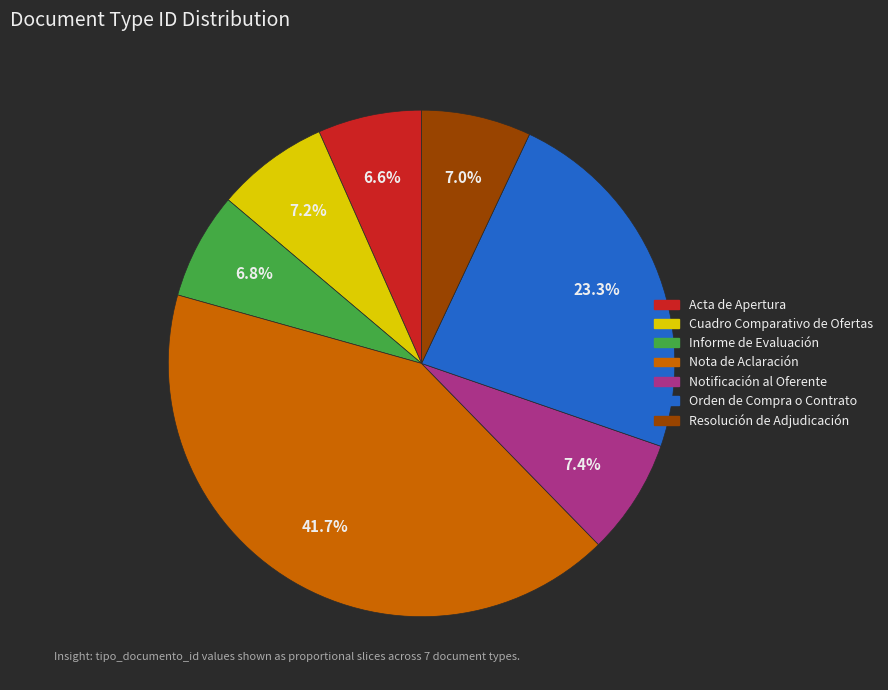

What percentage is the Notificación al Oferente slice, to the nearest percent?

7%